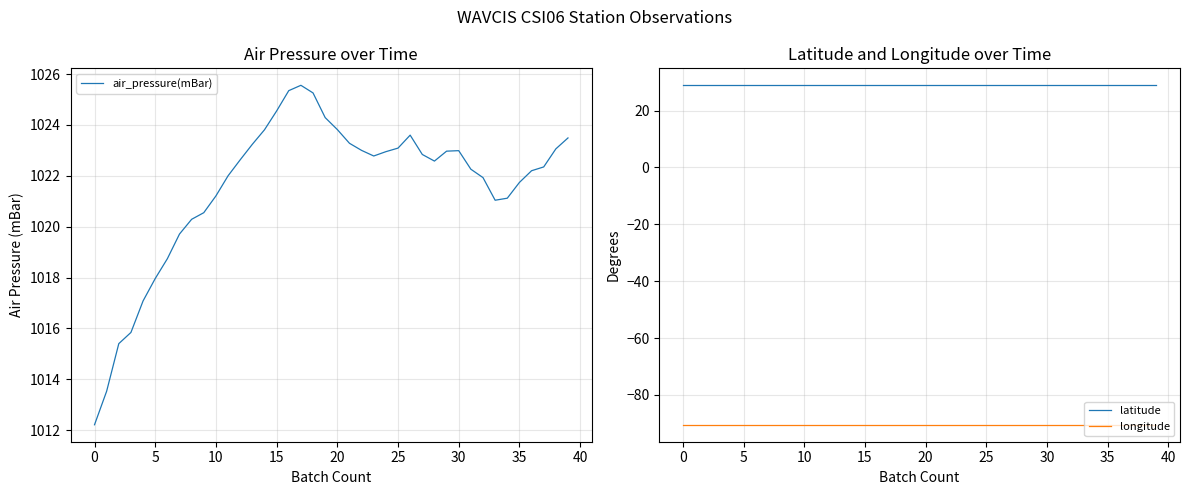

Is this an area chart (filled region under the line)?

No